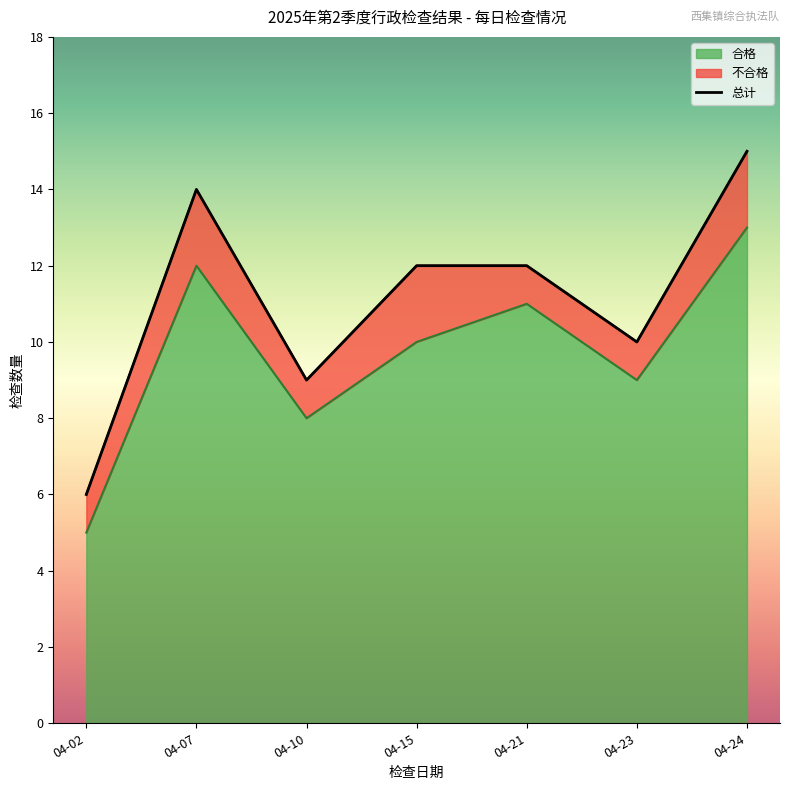

Rank the categories by value from highest to lowest.

04-24, 04-07, 04-15, 04-21, 04-23, 04-10, 04-02